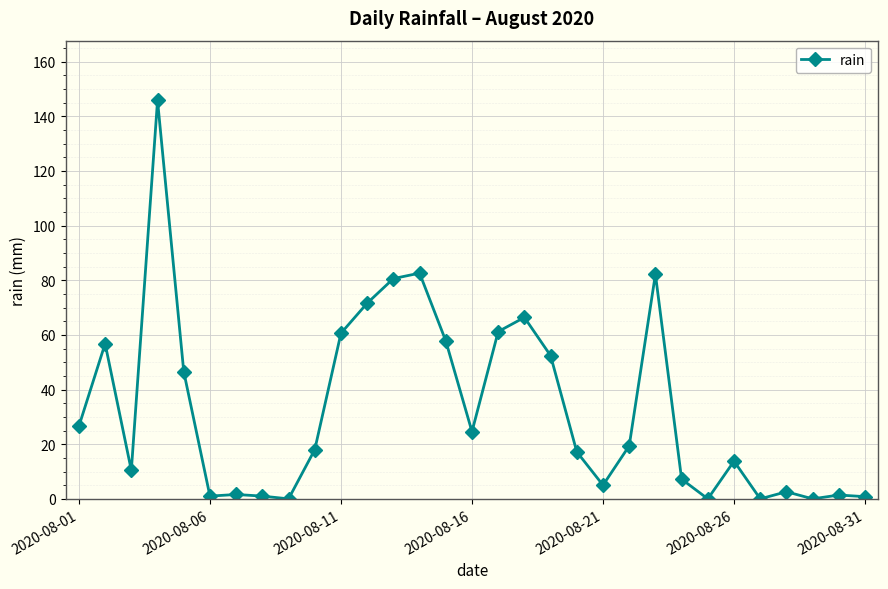

What is the greatest value displayed?

145.8